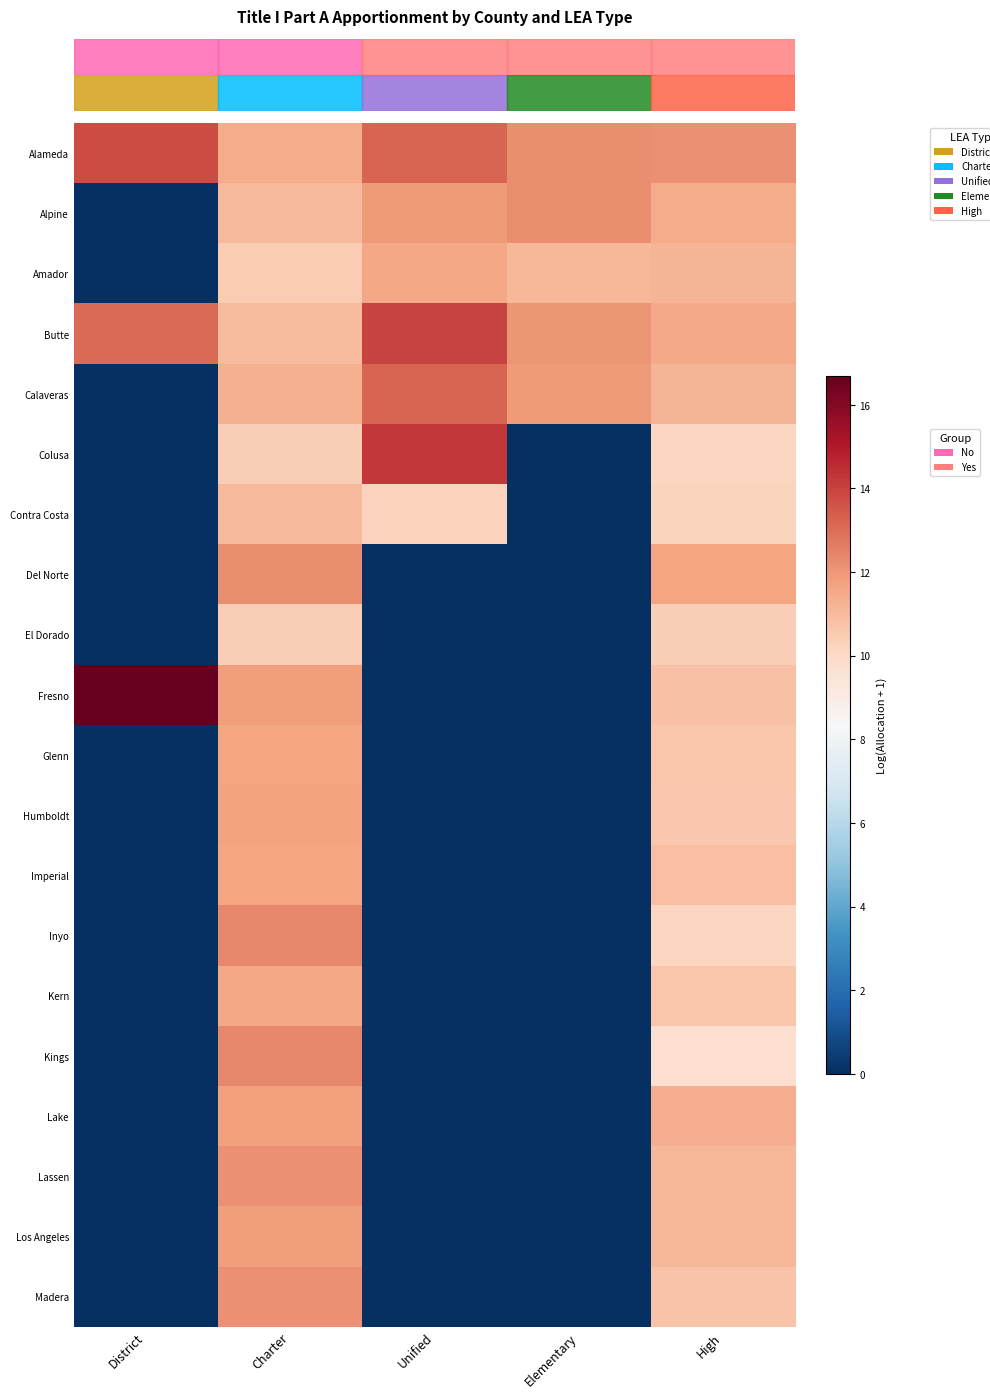

What is the maximum value shown in the chart?

16.7